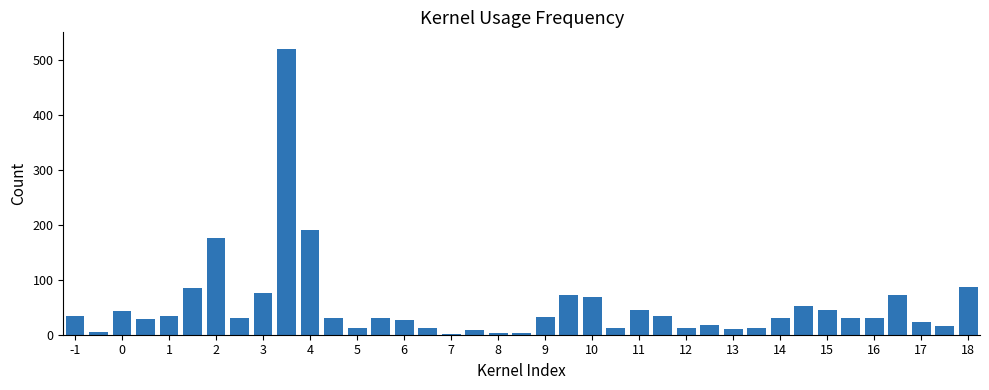

What is the greatest value displayed?

520.0